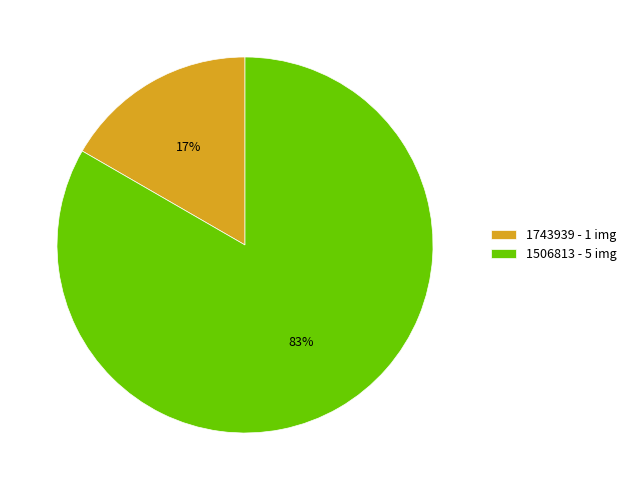

Does 1506813 account for over 50% of the chart?

Yes